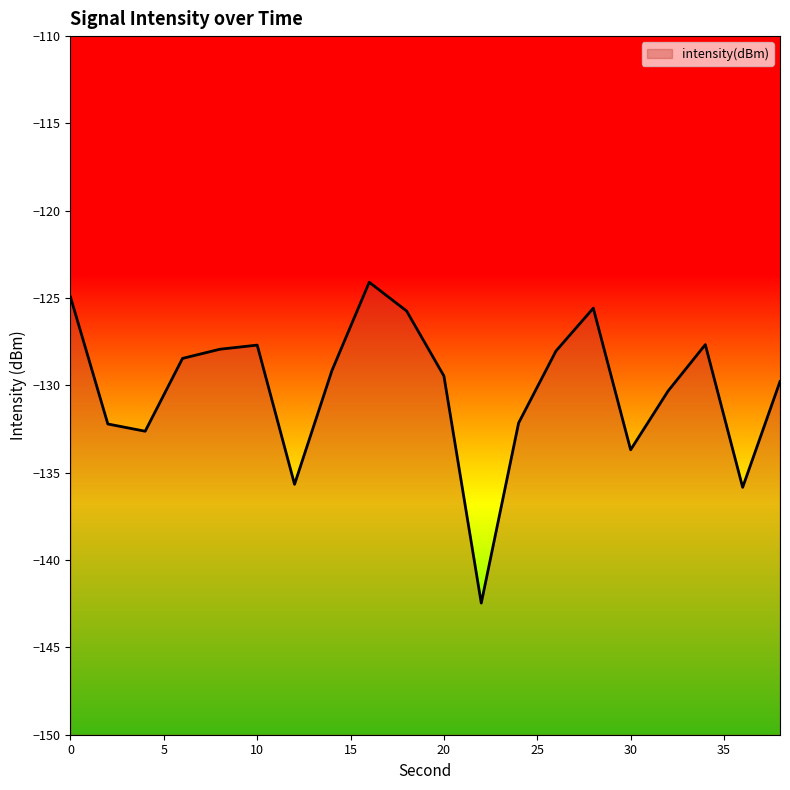

What is the value of the 5th point from the left?

-127.9